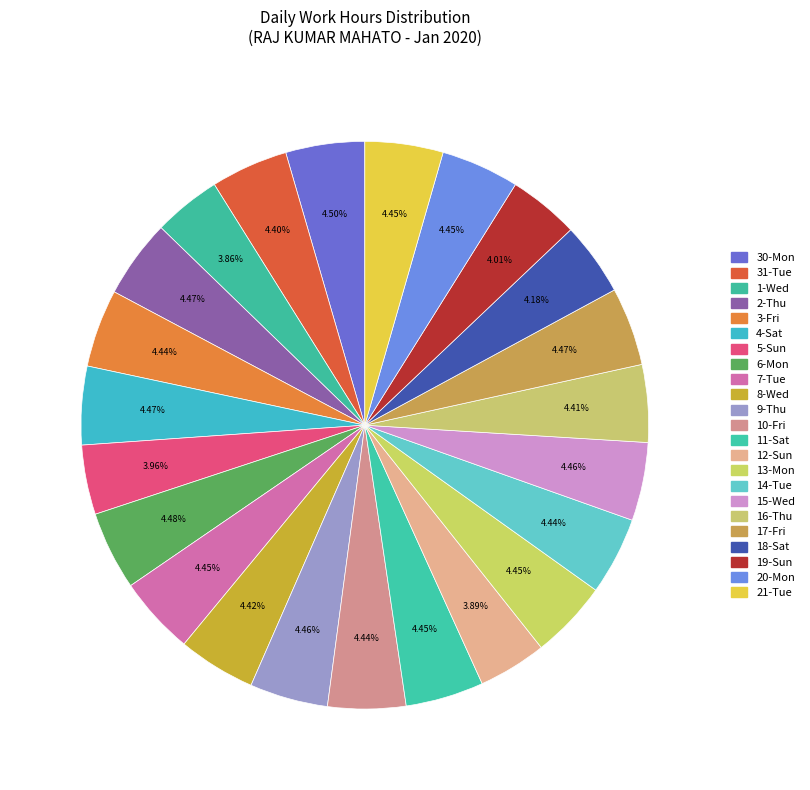

What is the ratio of the value at 8-Wed to the value at 3-Fri?

1.0